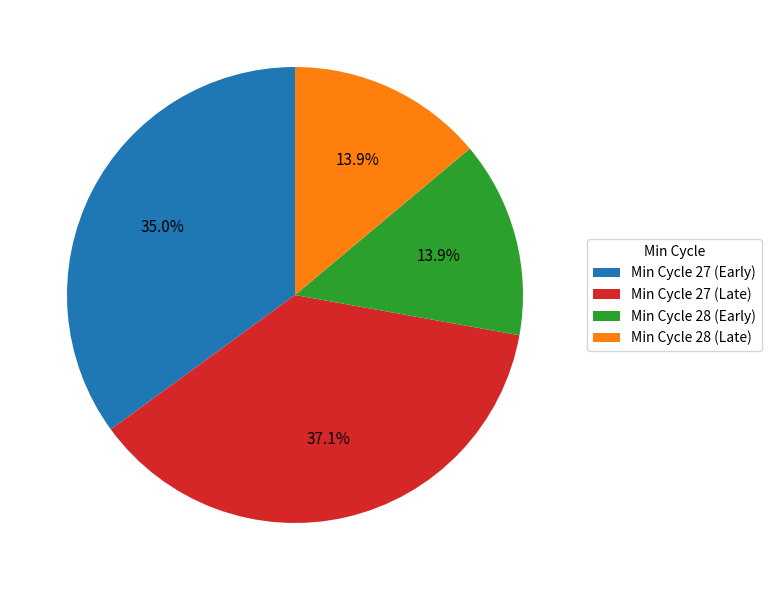

Is there any slice that represents more than half of the pie?

No